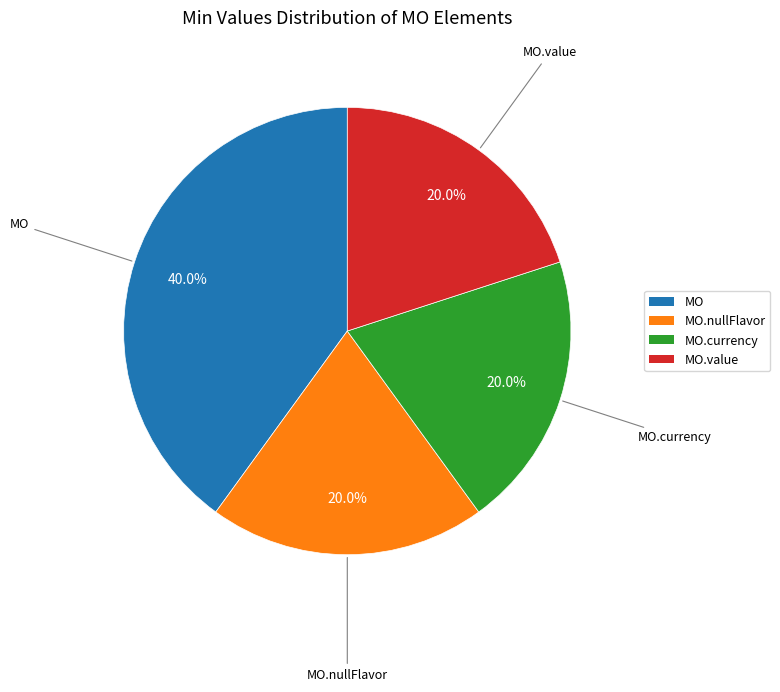

Does any single category account for the majority?

No